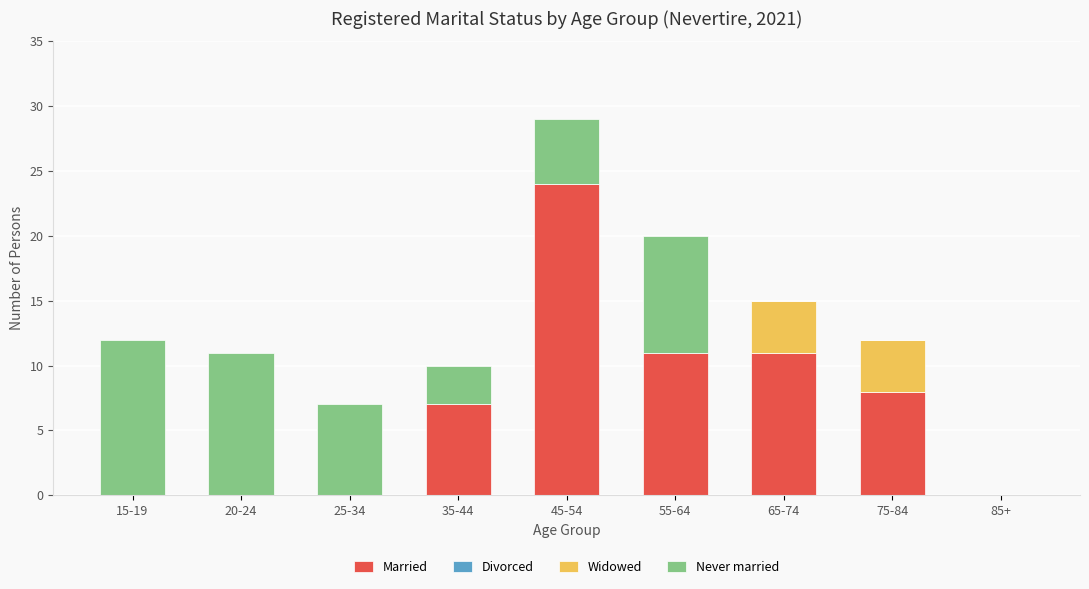

At which label does Married reach its peak?

45-54